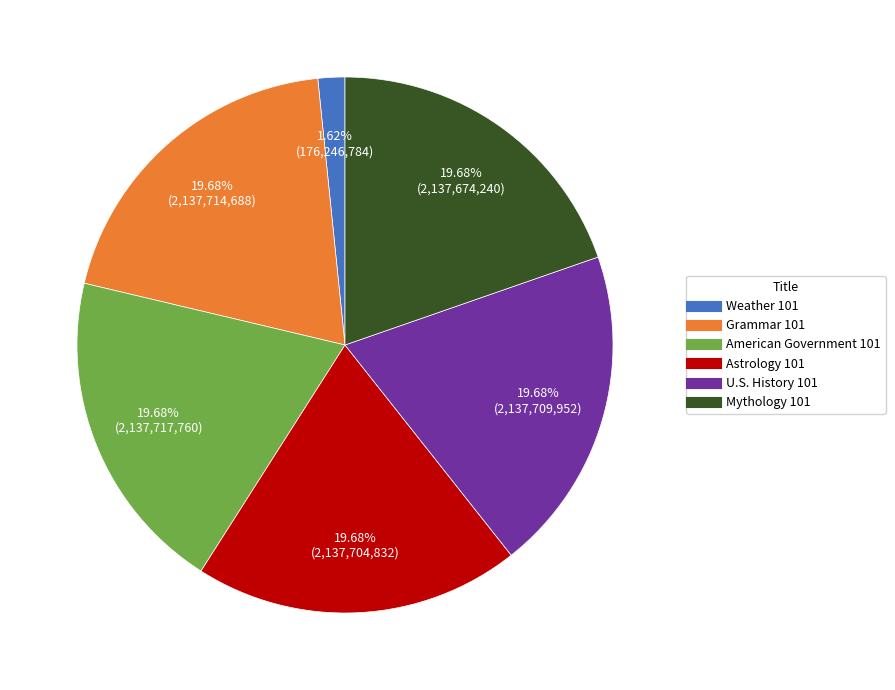

Which category has the smallest portion of the pie?

Weather 101